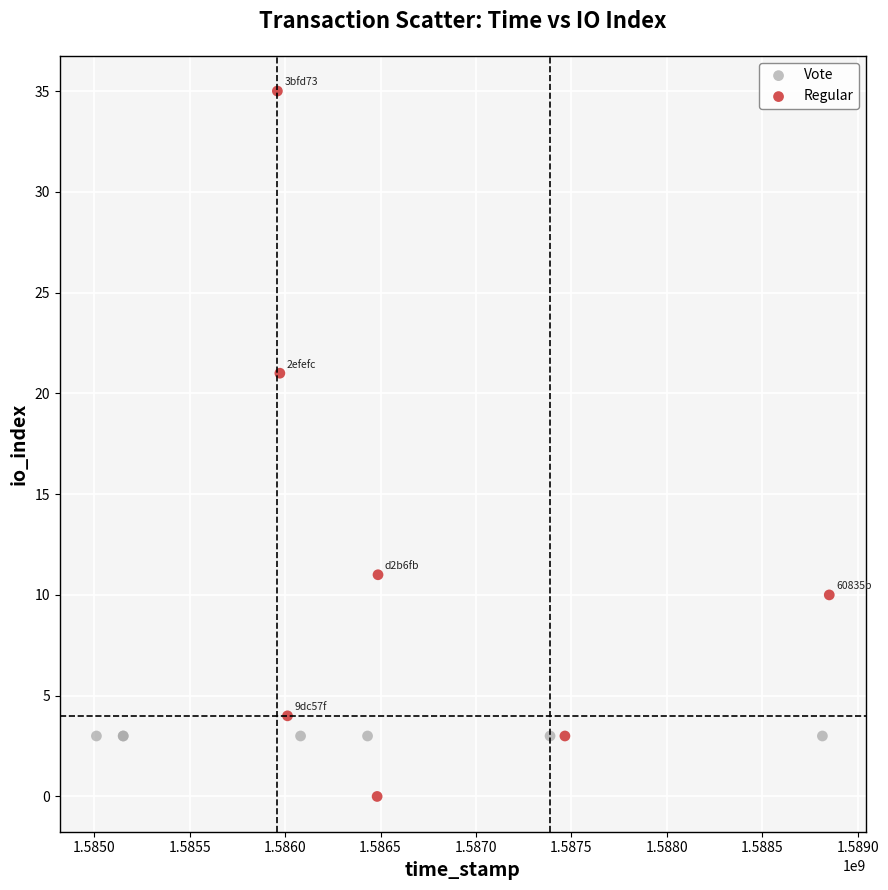

Which series reaches the minimum Y coordinate?

Regular